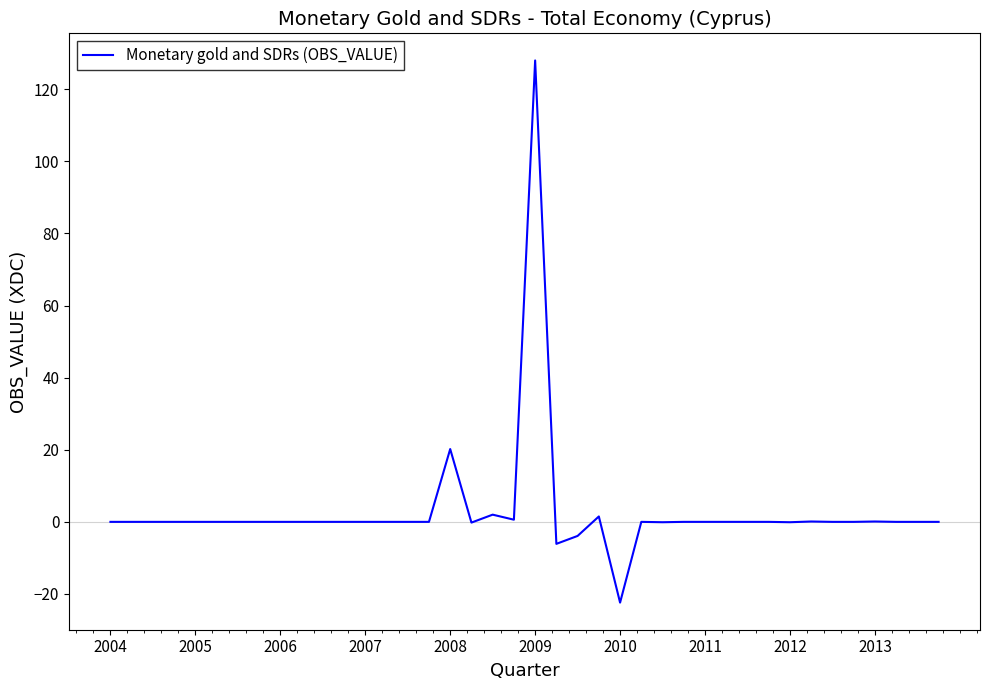

What is the smallest value displayed?

-22.4